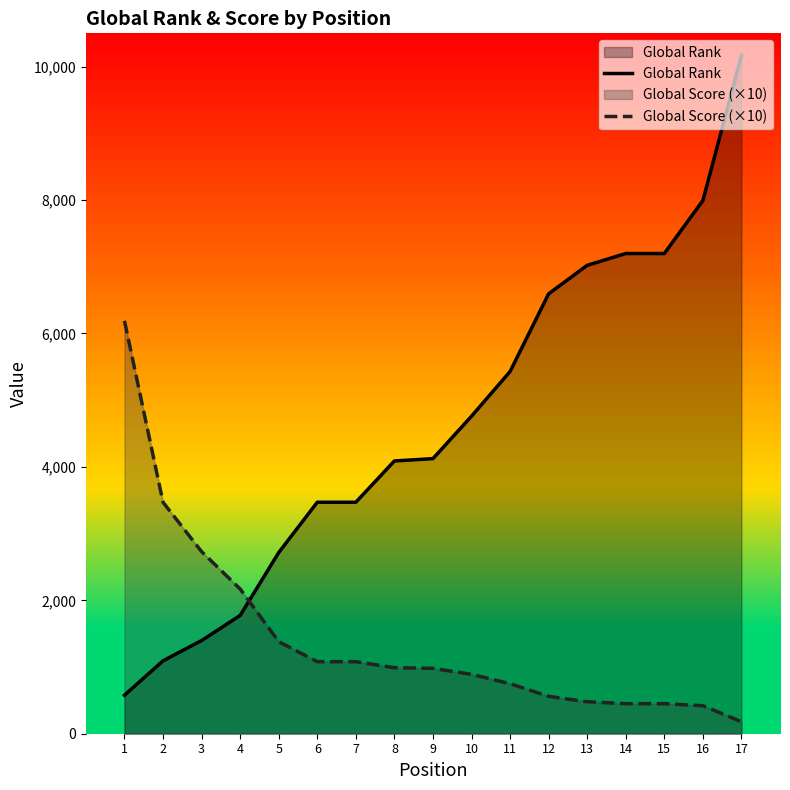

Which series has the largest total across all categories?

Global Rank